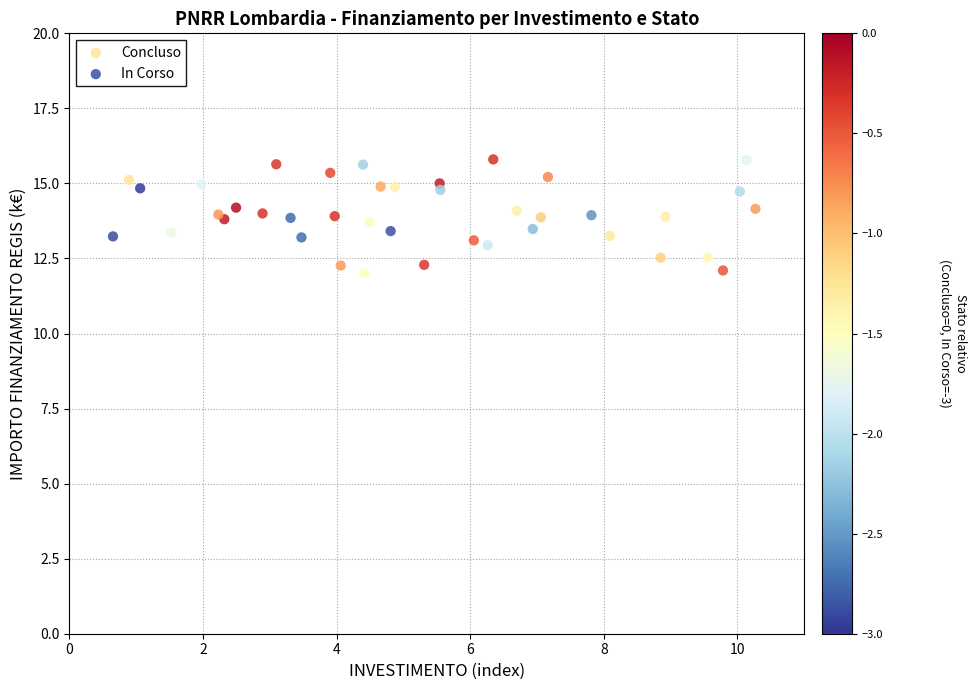

What are all the series names shown in the legend?

Concluso, In Corso